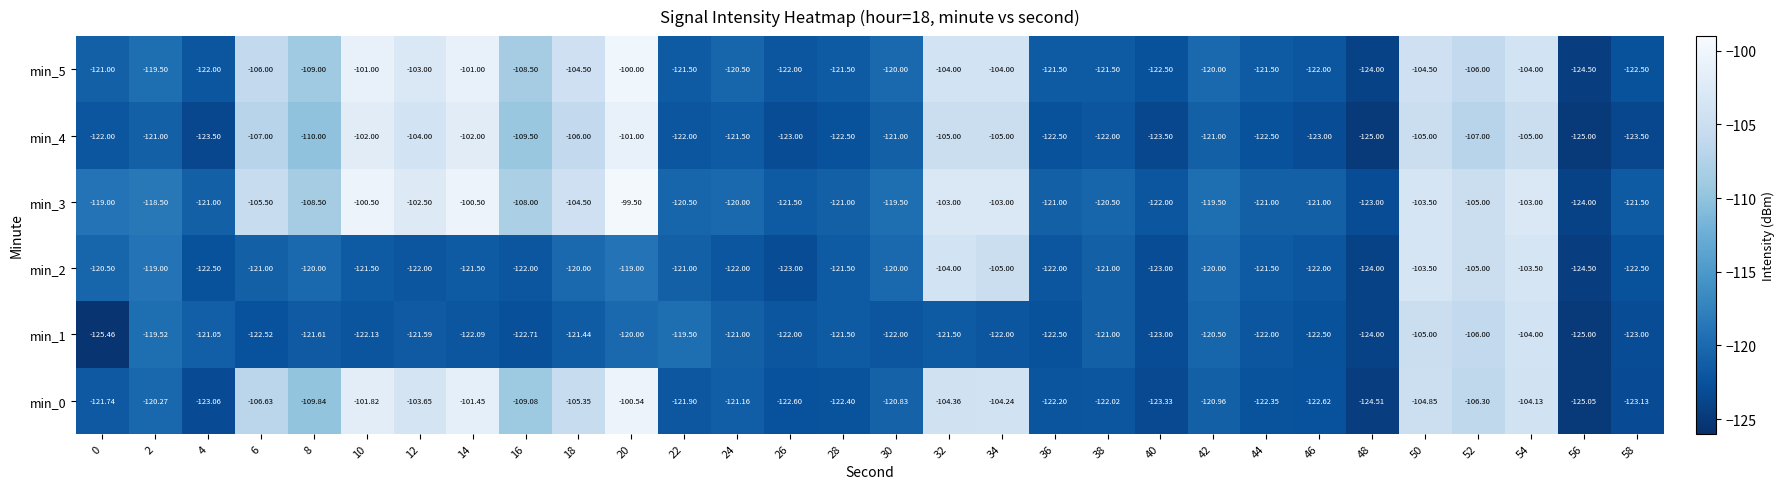

Is the value of min_0 at 54 greater than the value of min_3 at 14?

No